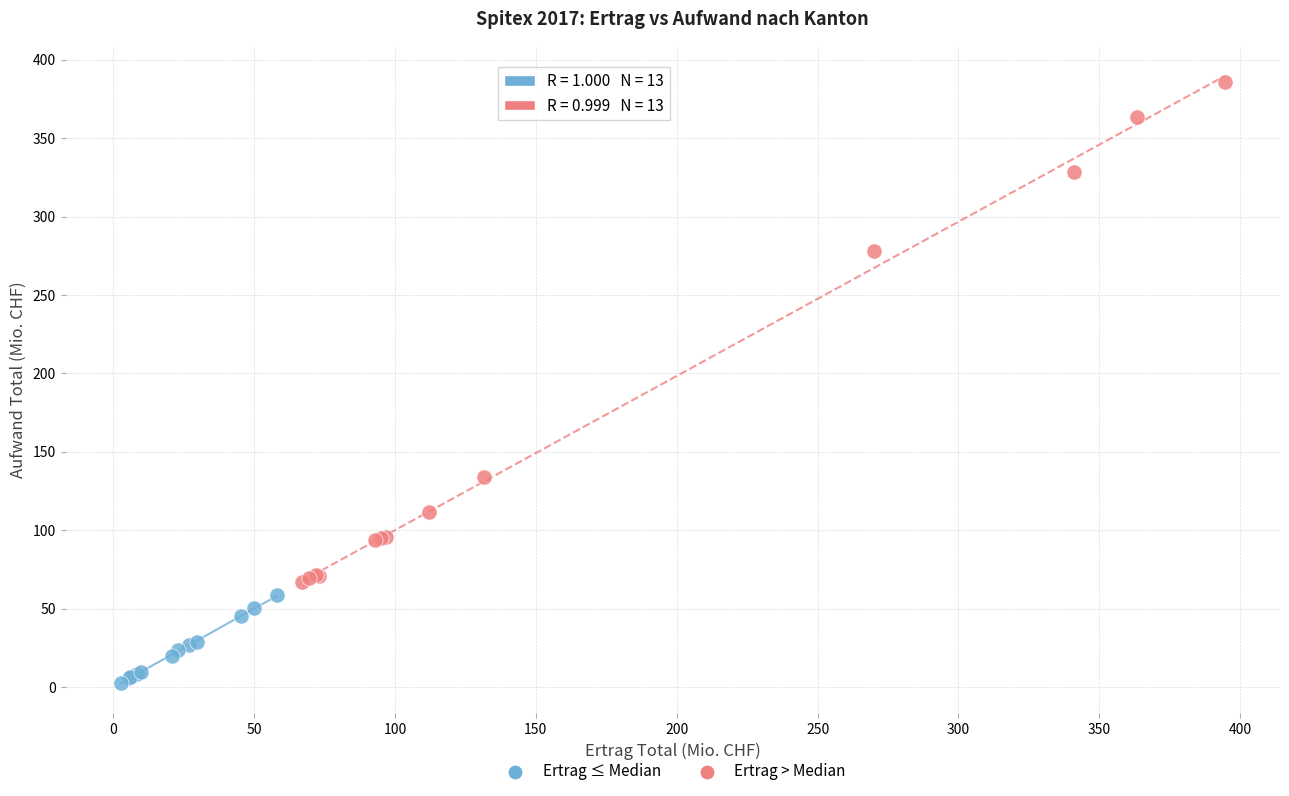

Which series contains the highest Y value?

Ertrag > Median